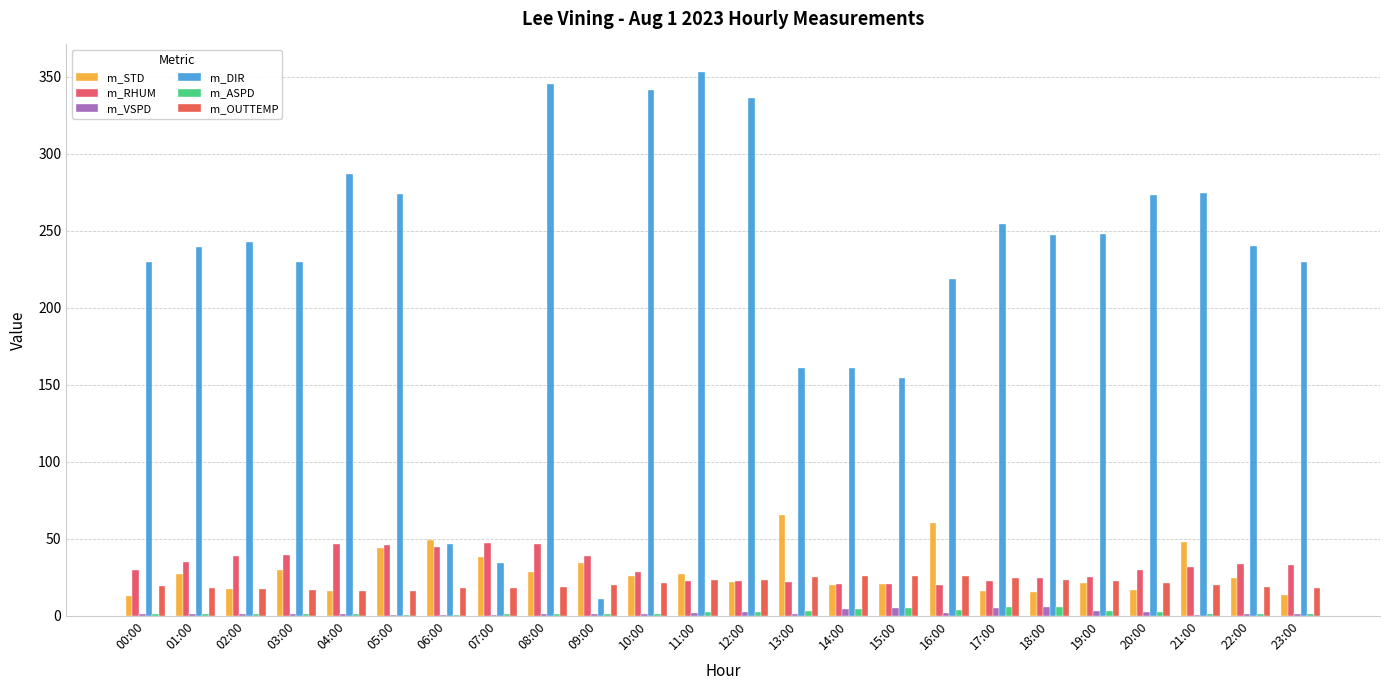

Between 05:00 and 08:00, which series saw the biggest shift?

m_DIR